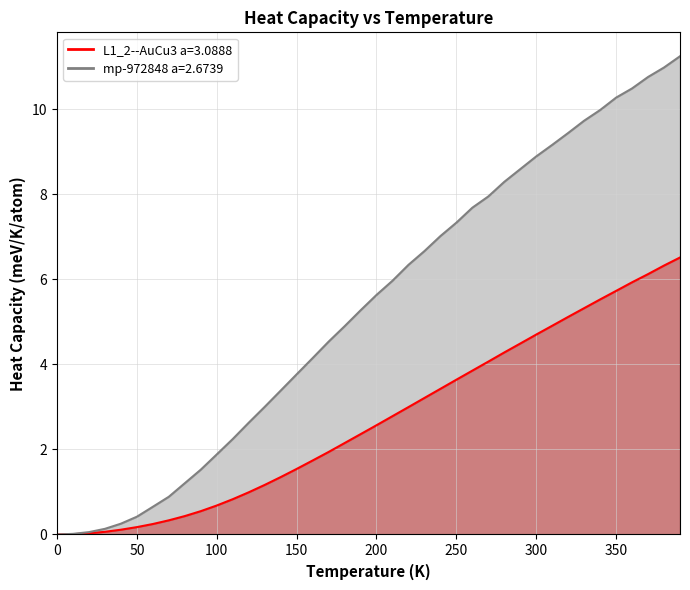

At how many categories does at least one series exceed 7?

16